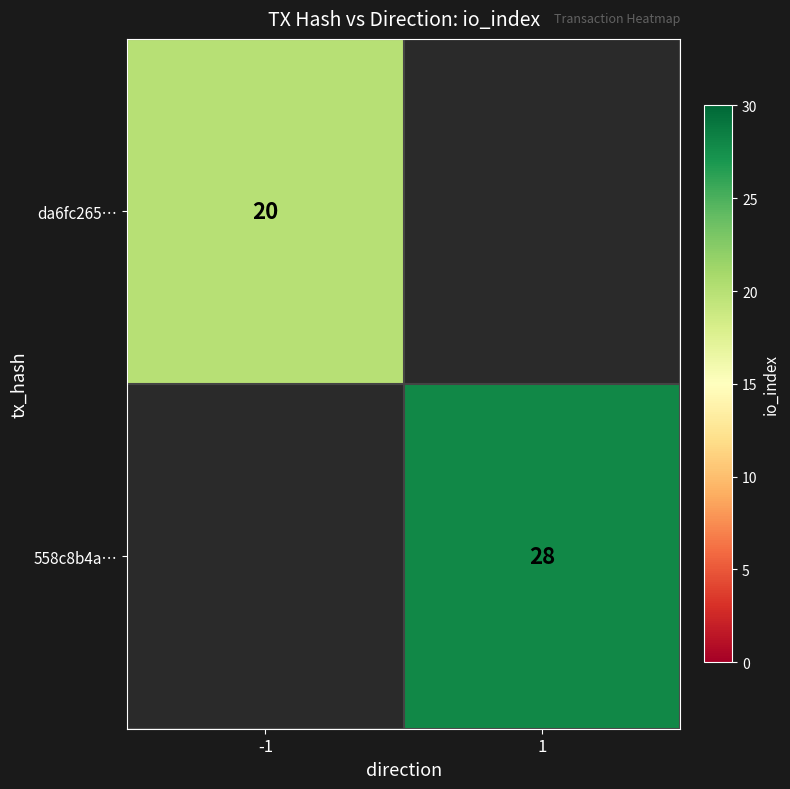

Is the value of 558c8b4a… at 1 greater than the value of da6fc265… at -1?

Yes